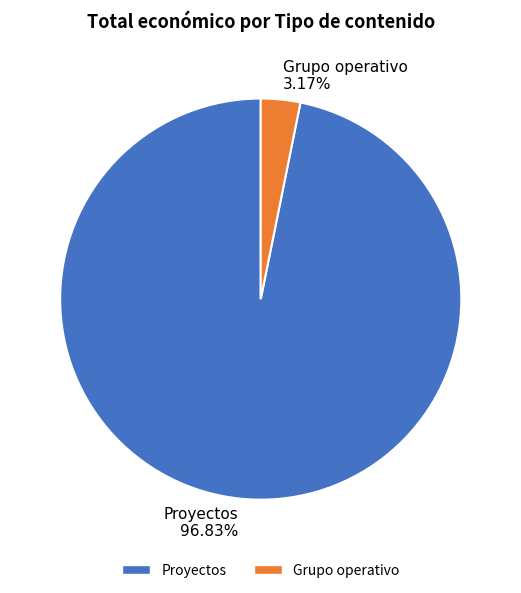

Which category has the smallest portion of the pie?

Grupo operativo 3.17%